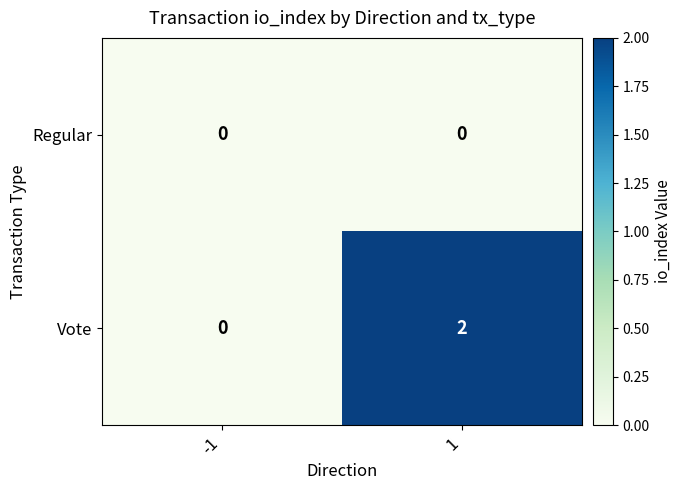

Which series changed the most between -1 and 1?

Vote